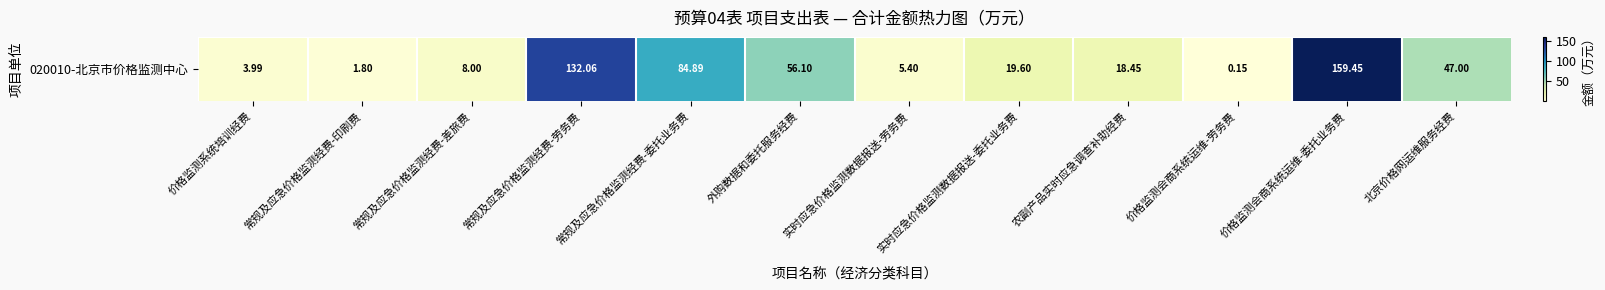

What is the sum of all values?

536.9